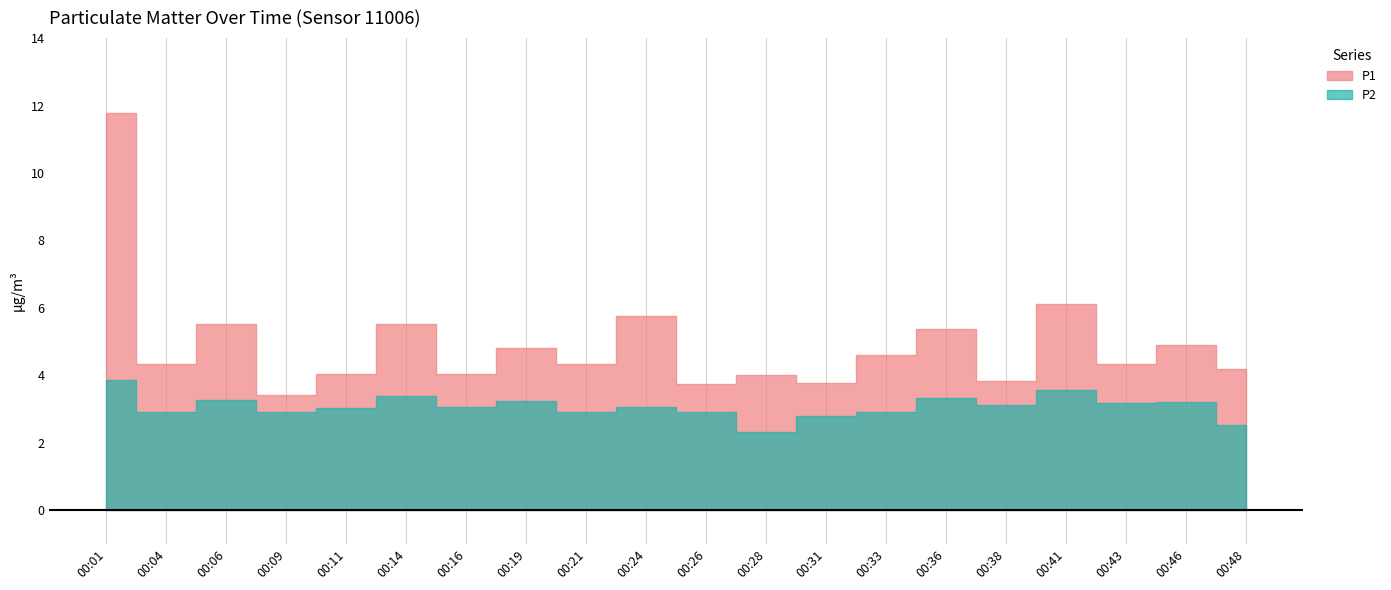

Which series has the largest range (max minus min)?

P1